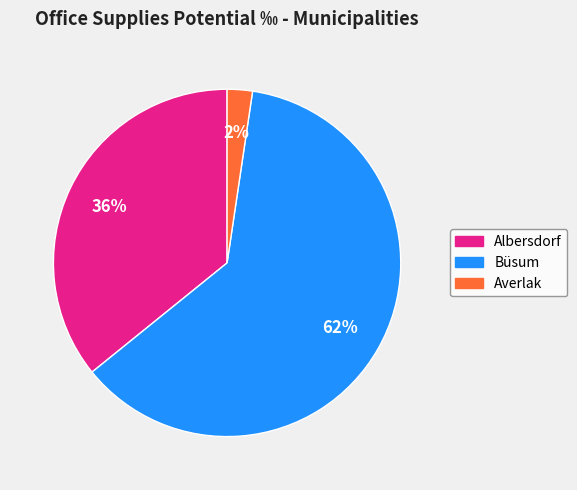

To the nearest percent, what portion does Averlak represent?

2%